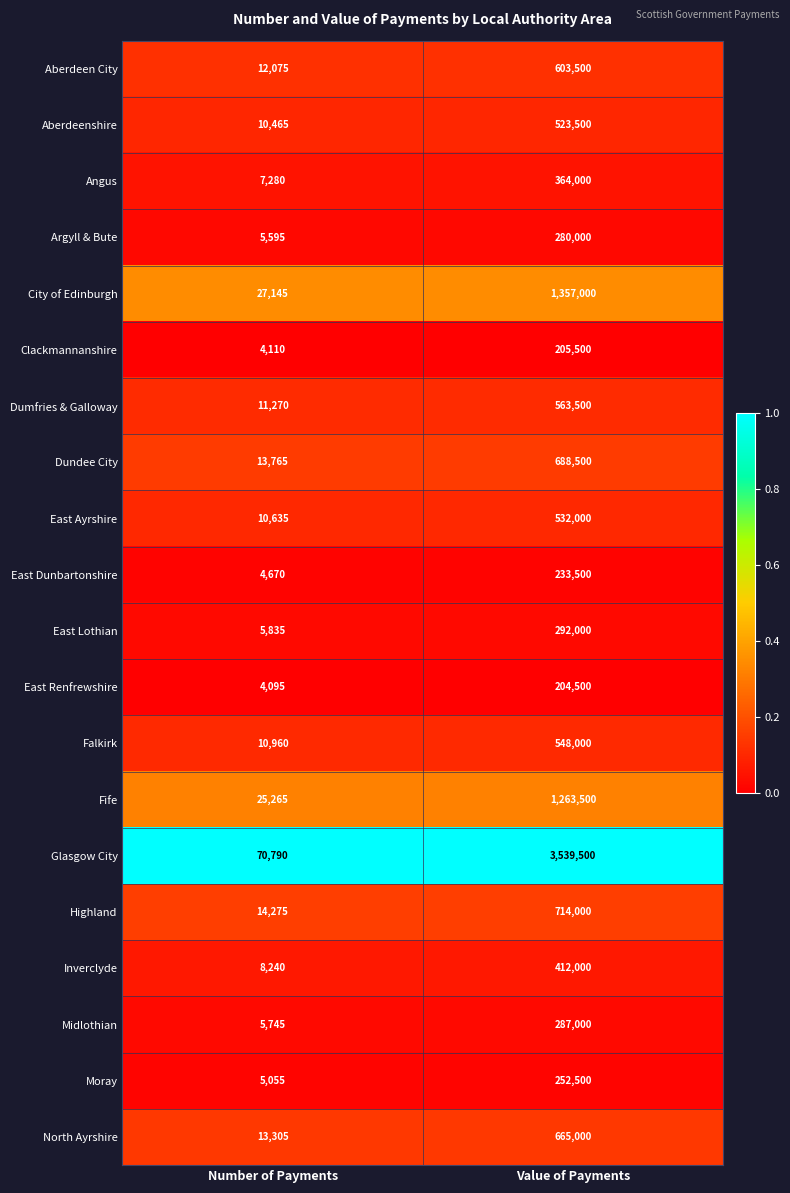

True or false: East Dunbartonshire has a value of 4670 at Number of Payments.

True